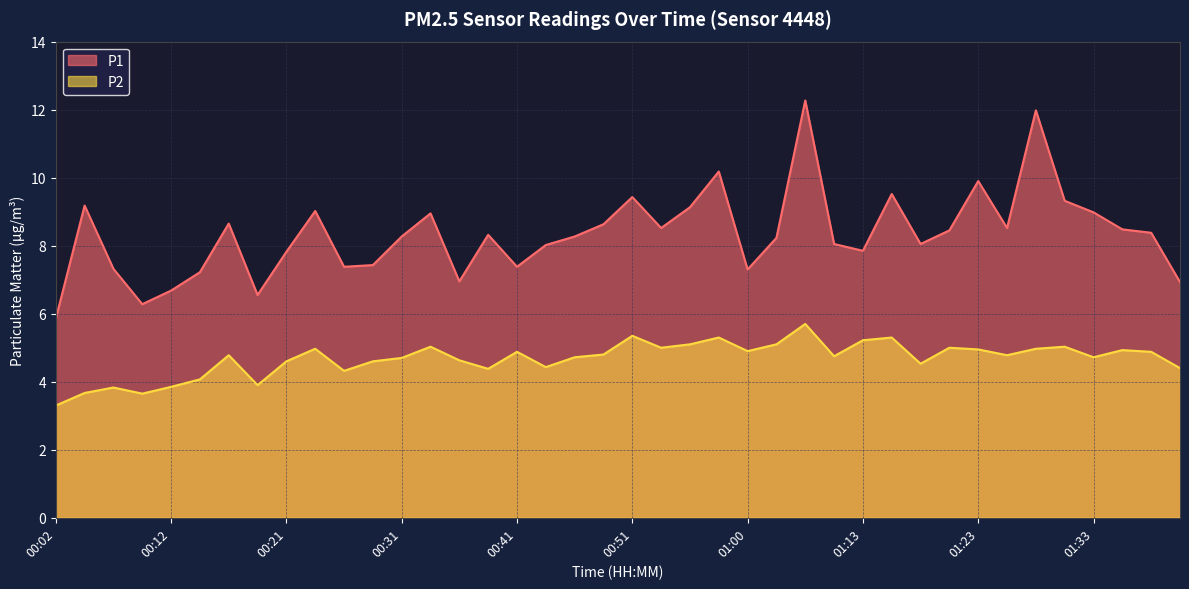

Where is the first local maximum for P1?

00:04